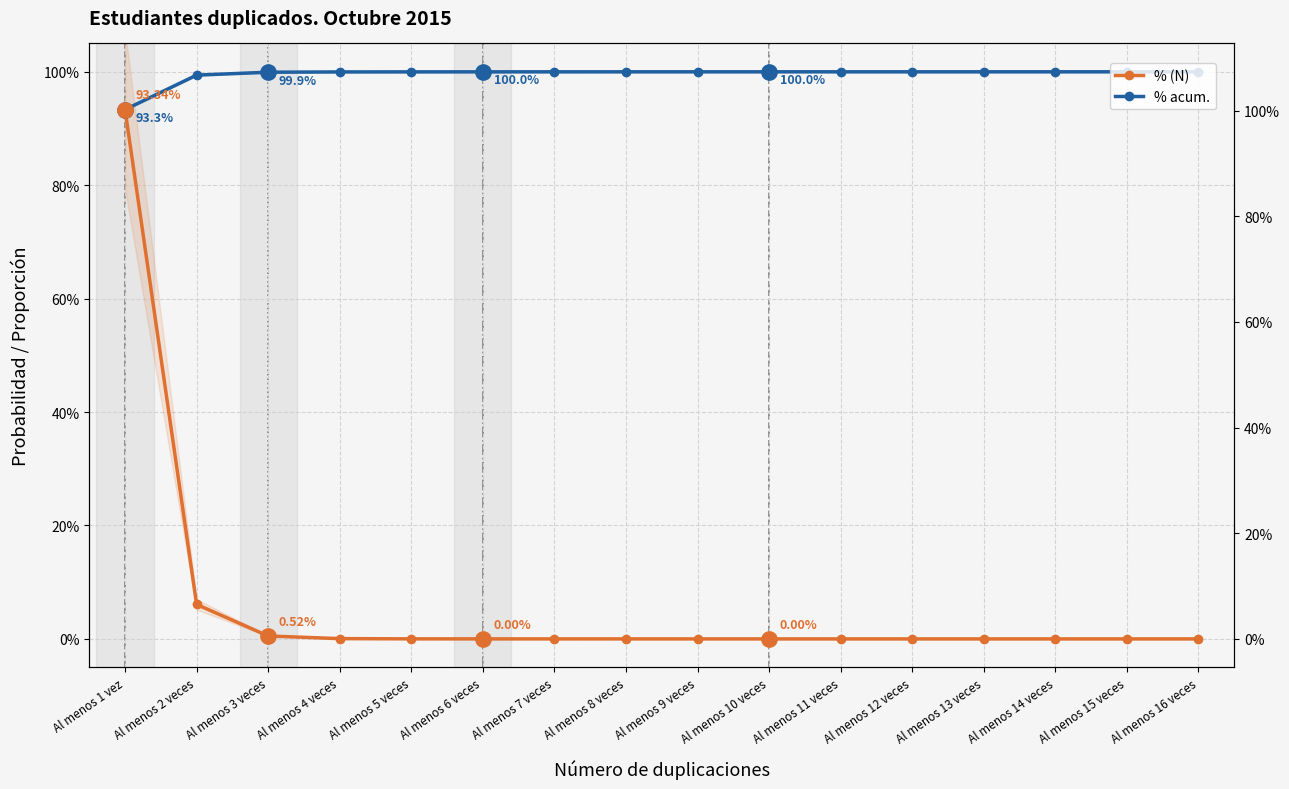

List the series in order of their peak value, lowest first.

% (N), % acum.